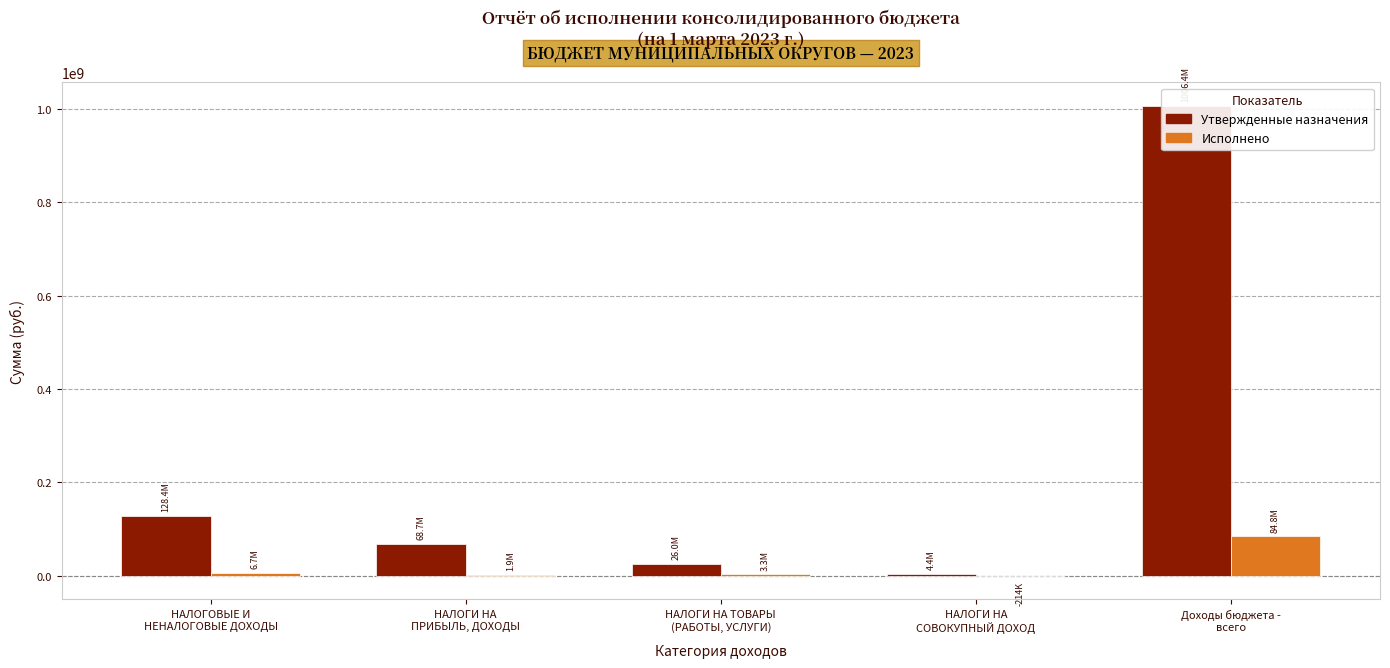

Where is Утвержденные назначения nearest to the value 505375486?

НАЛОГОВЫЕ И
НЕНАЛОГОВЫЕ ДОХОДЫ